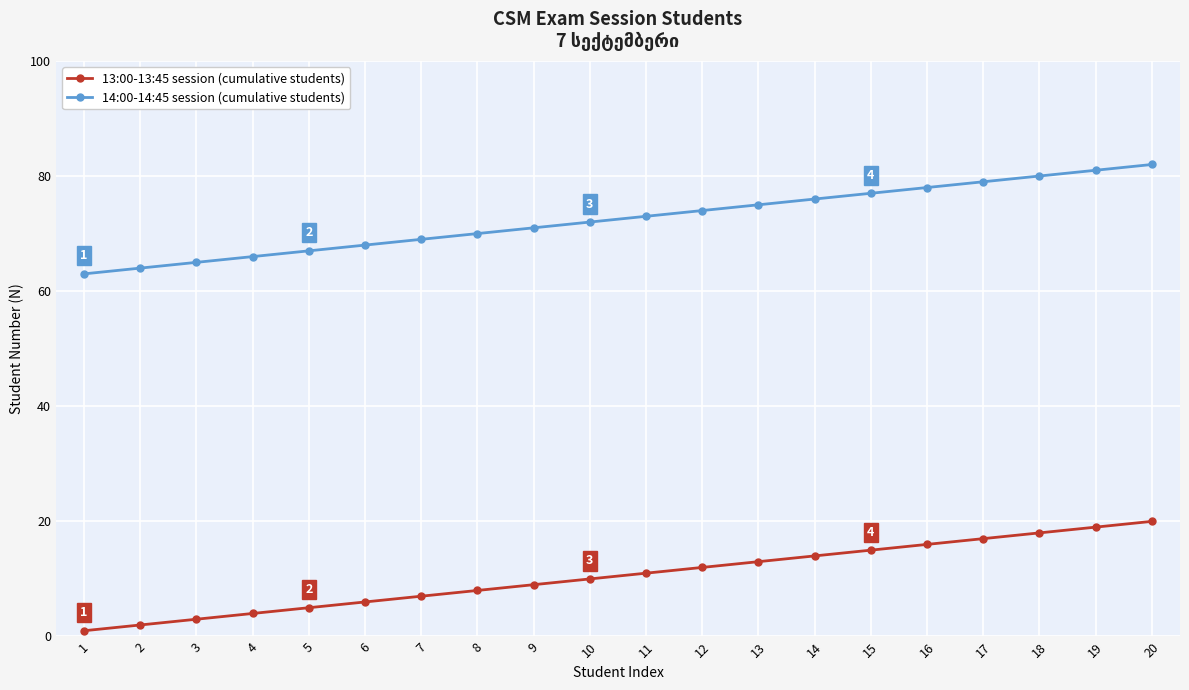

Which series has the largest total across all categories?

14:00-14:45 session (cumulative students)